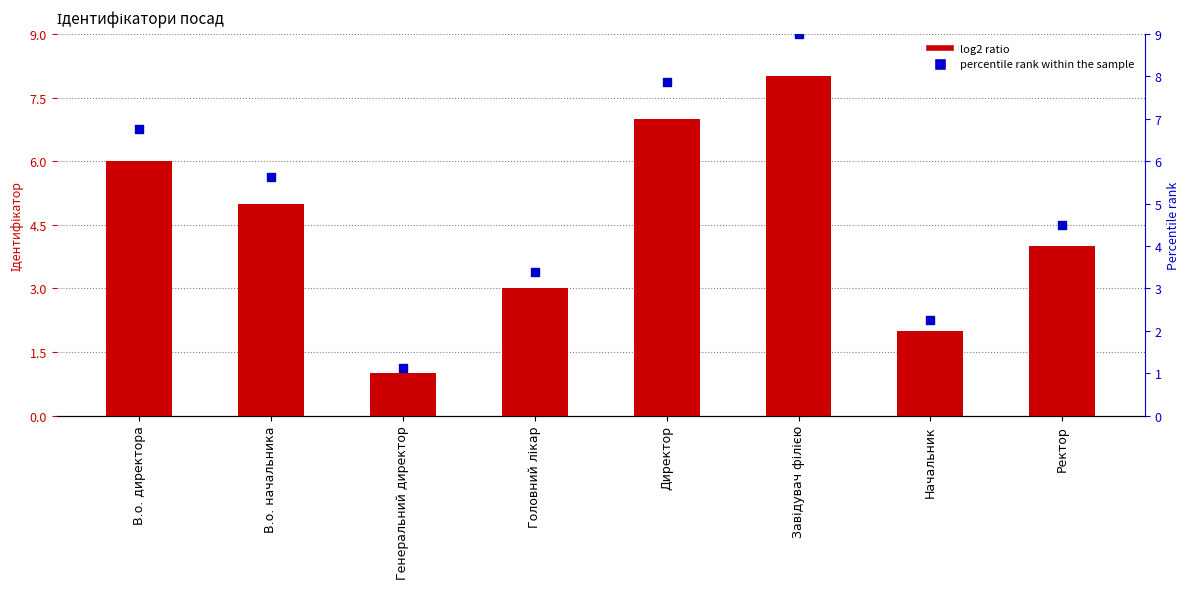

Is the value of Ідентифікатор at В.о. начальника greater than the value of percentile rank within the sample at В.о. начальника?

No